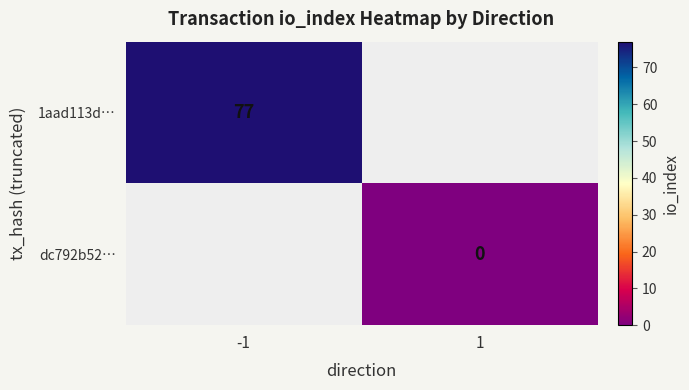

At which category does the chart reach its minimum across all series?

1